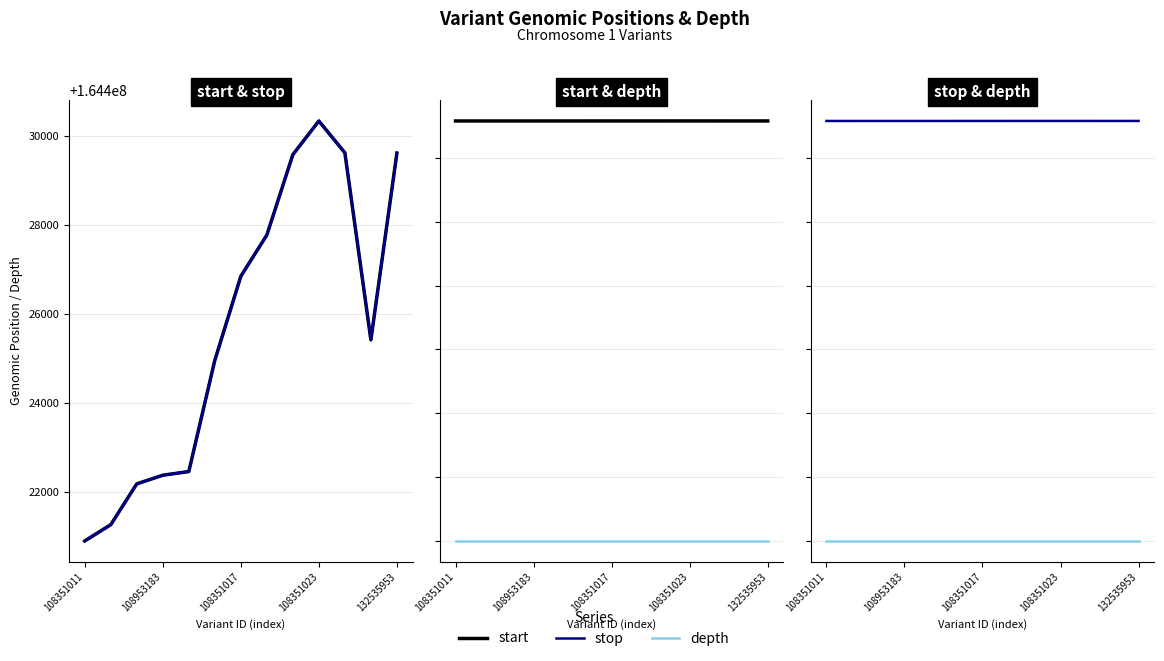

At which category does stop reach its first local valley?

11